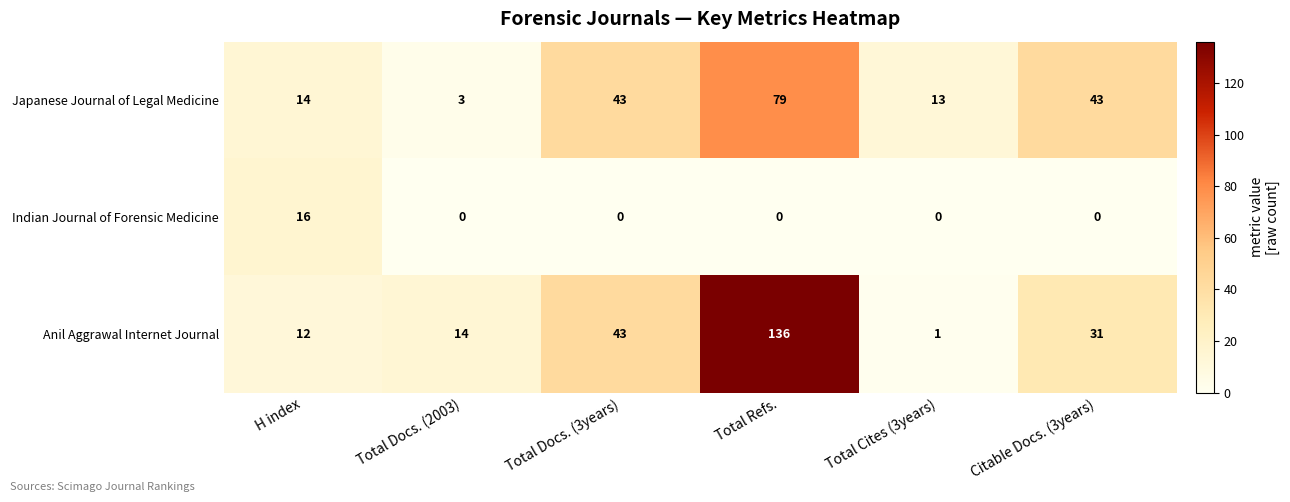

The value of Anil Aggrawal Internet Journal at H index is 21. True or false?

False